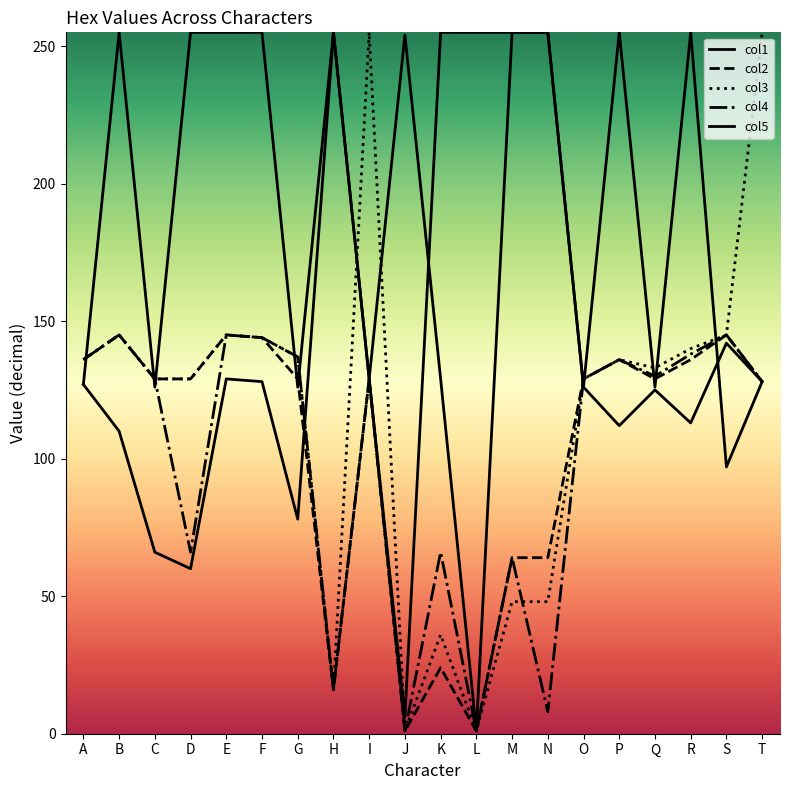

Reading left to right, transcribe all the data shown in this chart.

col1: A=127	B=255	C=126	D=255	E=255	F=255	G=126	H=255	I=129	J=6	K=255	L=255	M=255	N=255	O=126	P=255	Q=126	R=255	S=97	T=128
col2: A=136	B=145	C=129	D=129	E=145	F=144	G=129	H=16	I=129	J=1	K=24	L=1	M=64	N=64	O=129	P=136	Q=129	R=136	S=145	T=128
col3: A=136	B=145	C=129	D=129	E=145	F=144	G=137	H=16	I=255	J=1	K=36	L=1	M=48	N=48	O=129	P=136	Q=133	R=140	S=145	T=255
col4: A=136	B=145	C=129	D=66	E=145	F=144	G=137	H=16	I=129	J=1	K=66	L=1	M=64	N=8	O=129	P=136	Q=130	R=138	S=145	T=128
col5: A=127	B=110	C=66	D=60	E=129	F=128	G=78	H=255	I=129	J=254	K=129	L=1	M=255	N=255	O=126	P=112	Q=125	R=113	S=142	T=128